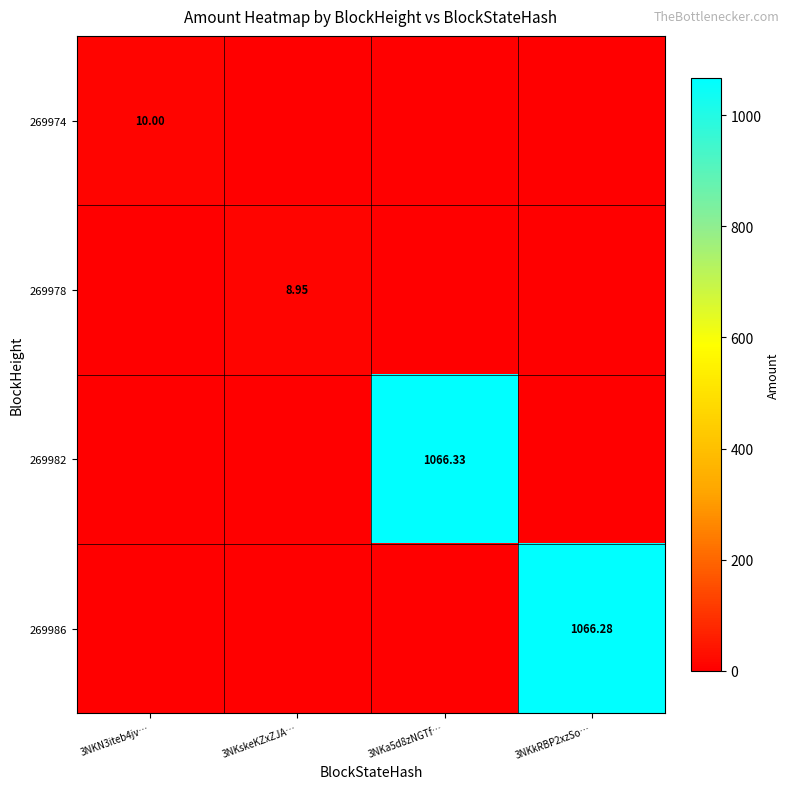

Where is 269986 nearest to the value 533?

3NKN3iteb4jv…